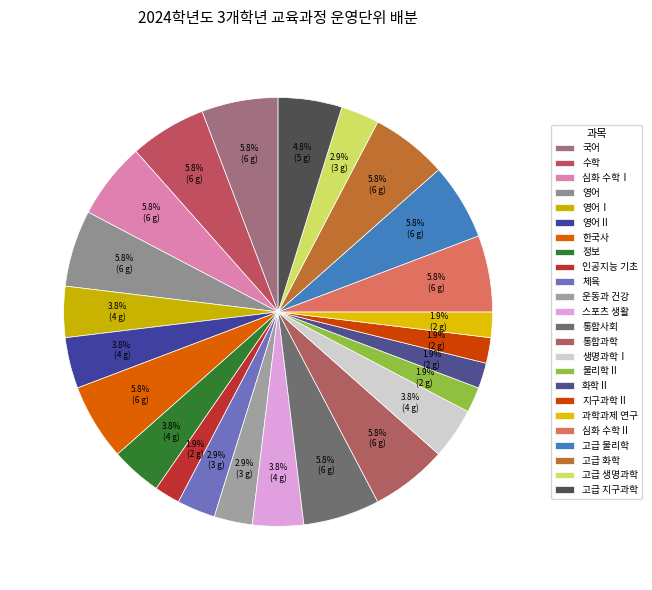

Is 수학 the majority of the pie?

No